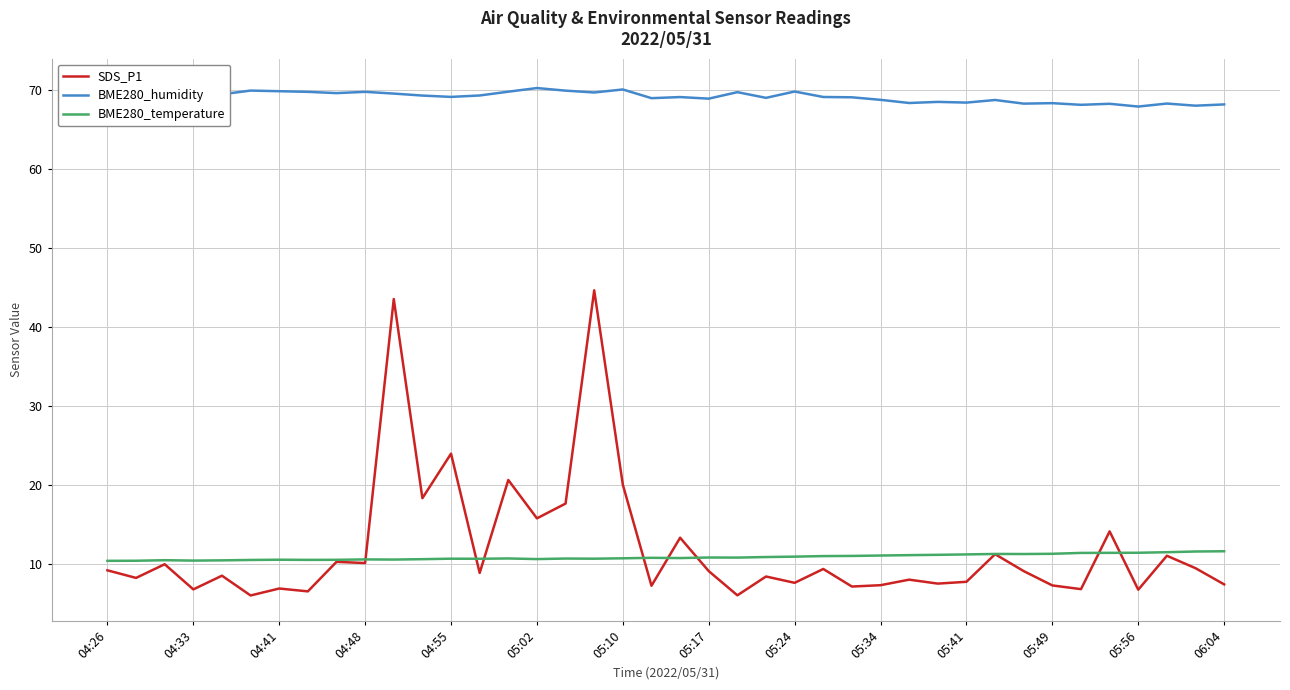

Reading left to right, transcribe all the data shown in this chart.

SDS_P1: 9.2	8.3	10.0	6.8	8.6	6.0	6.9	6.6	10.3	10.2	43.5	18.4	24.0	8.9	20.6	15.8	17.7	44.6	20.1	7.3	13.3	9.1	6.1	8.4	7.7	9.4	7.2	7.3	8.1	7.5	7.8	11.3	9.1	7.3	6.8	14.2	6.8	11.1	9.5	7.5
BME280_humidity: 69.3	70.7	70.0	69.4	69.4	69.9	69.8	69.7	69.6	69.7	69.5	69.2	69.1	69.3	69.7	70.2	69.9	69.6	70.0	68.9	69.1	68.9	69.7	69.0	69.8	69.1	69.0	68.7	68.3	68.5	68.4	68.7	68.2	68.3	68.1	68.2	67.9	68.2	68.0	68.1
BME280_temperature: 10.4	10.4	10.5	10.5	10.5	10.5	10.6	10.6	10.6	10.6	10.6	10.6	10.7	10.7	10.7	10.7	10.7	10.7	10.8	10.8	10.8	10.8	10.8	10.9	11.0	11.0	11.1	11.1	11.2	11.2	11.2	11.3	11.3	11.3	11.4	11.4	11.4	11.5	11.6	11.6